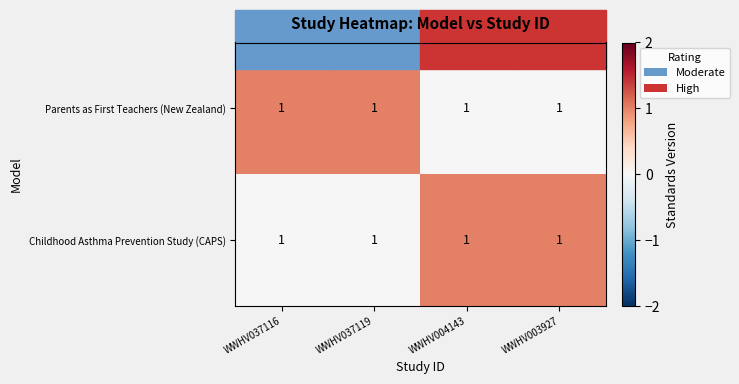

What is the difference between the highest and lowest values at WWHV037116?

1